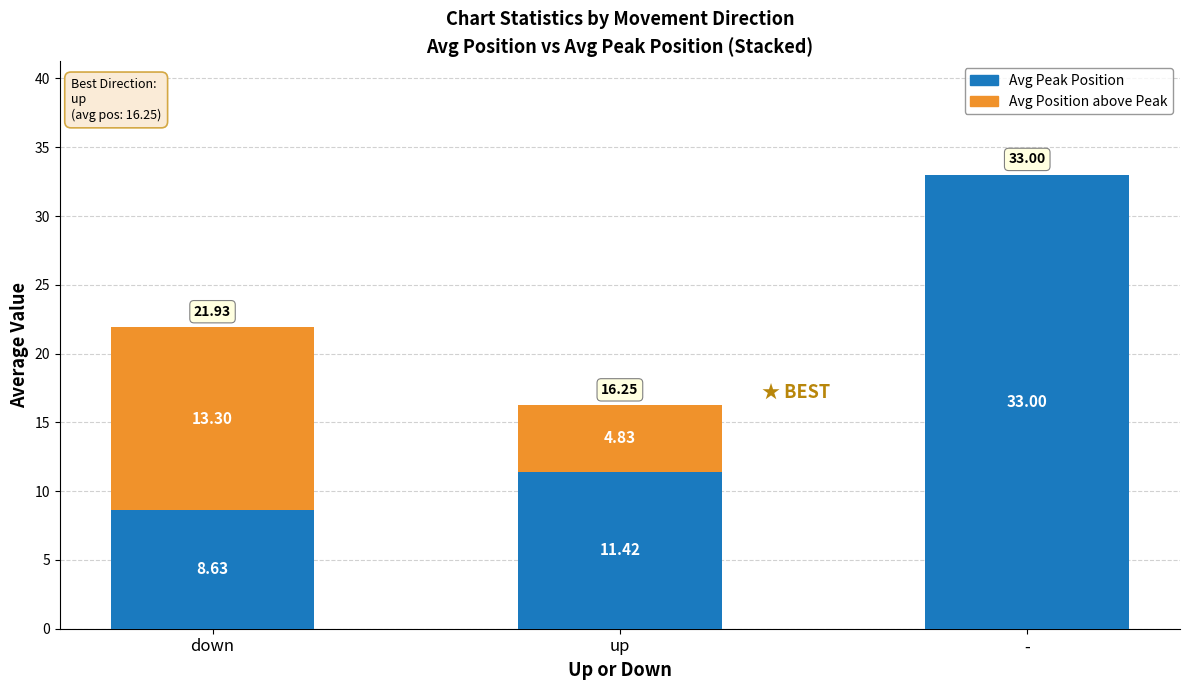

What is the sum of the Avg Peak Position values at - and down?

41.6